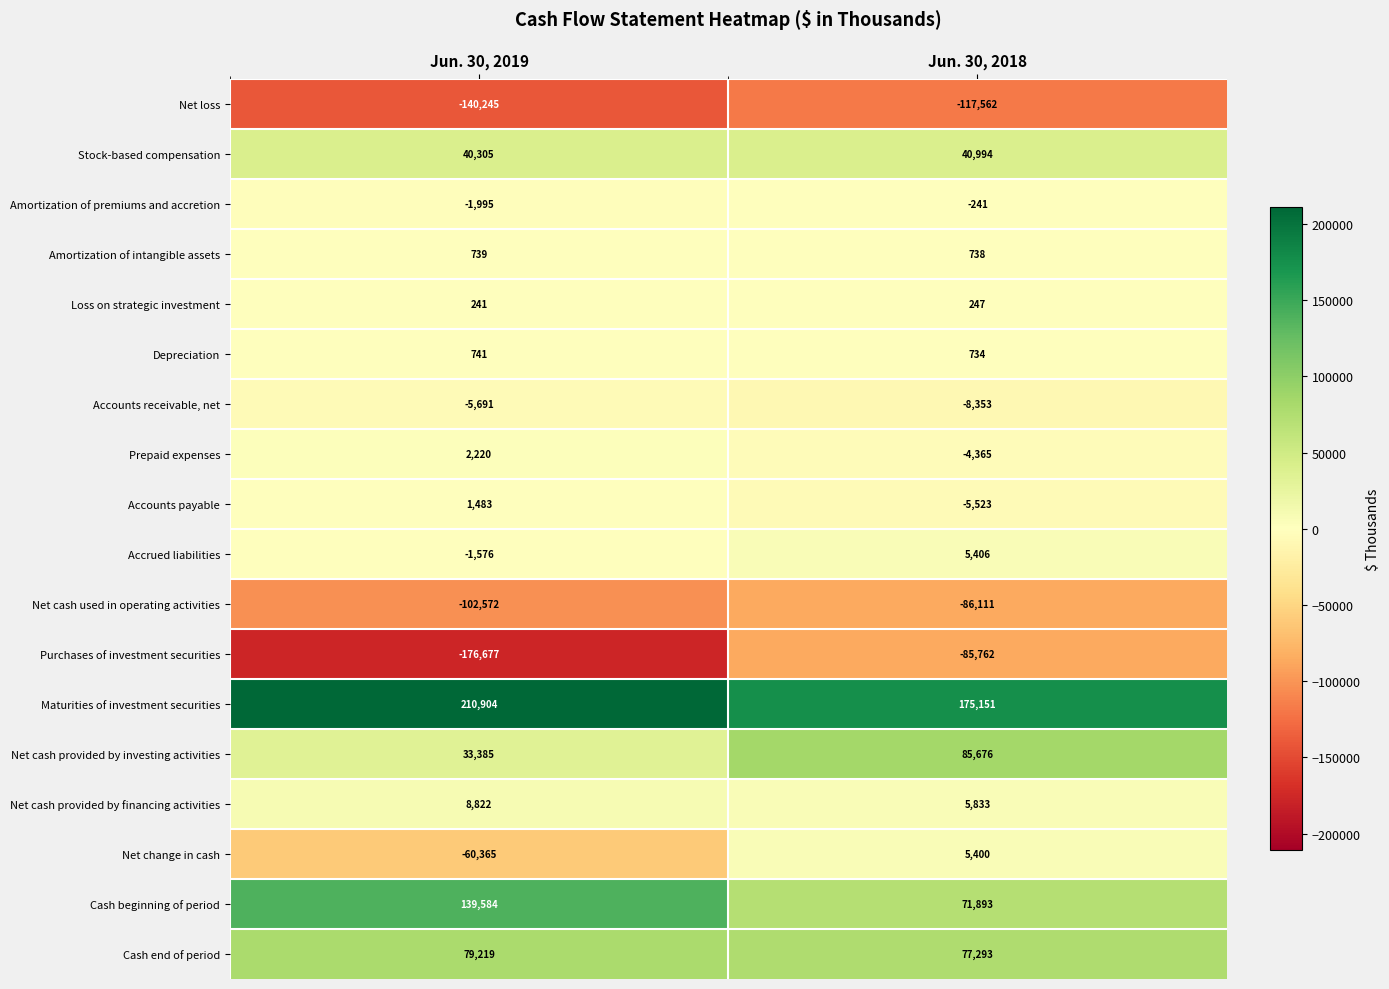

What is the total value across all series at Jun. 30, 2018?

161448